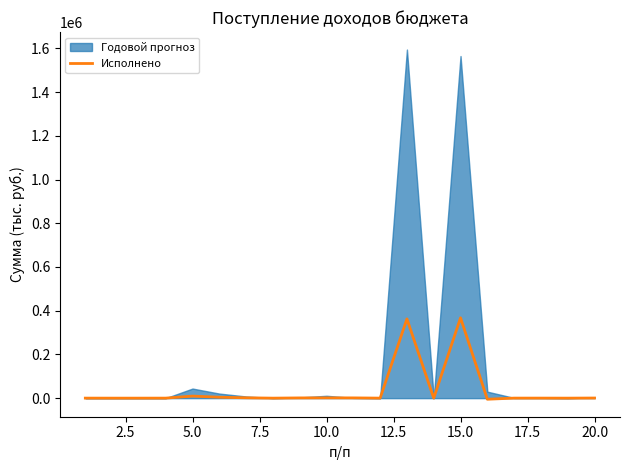

What is the maximum value for Исполнено?

367440.9